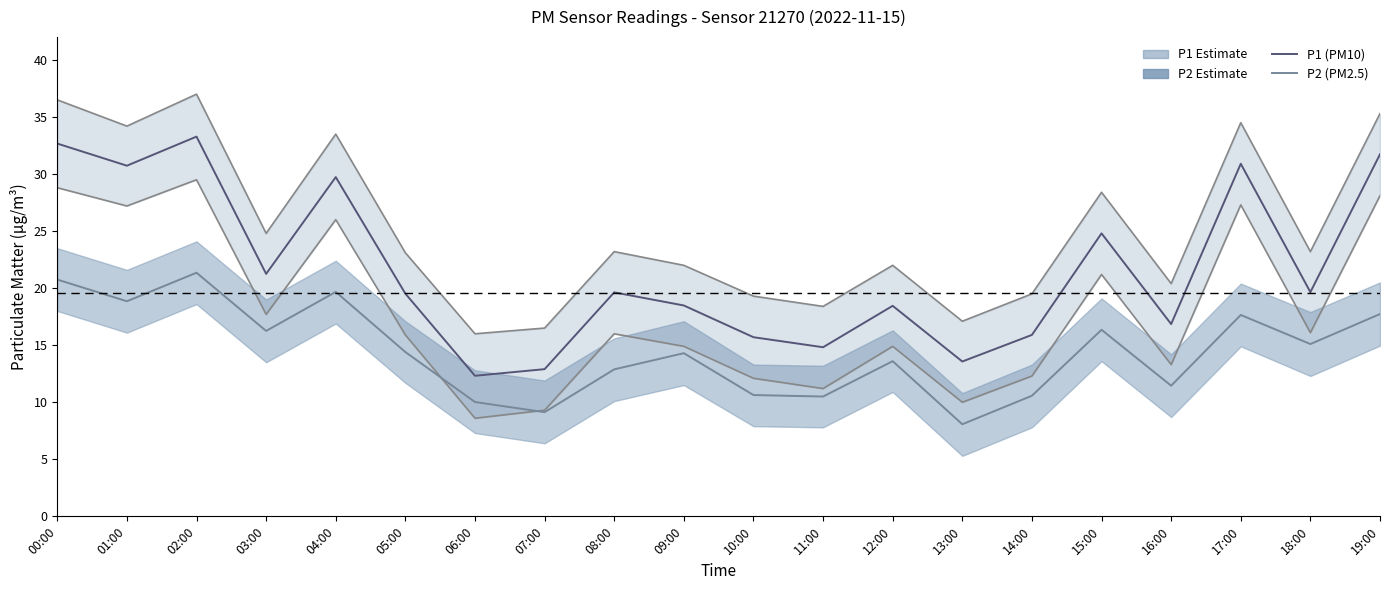

True or false: P2 (PM2.5) and P1 (PM10) cross at least once.

False